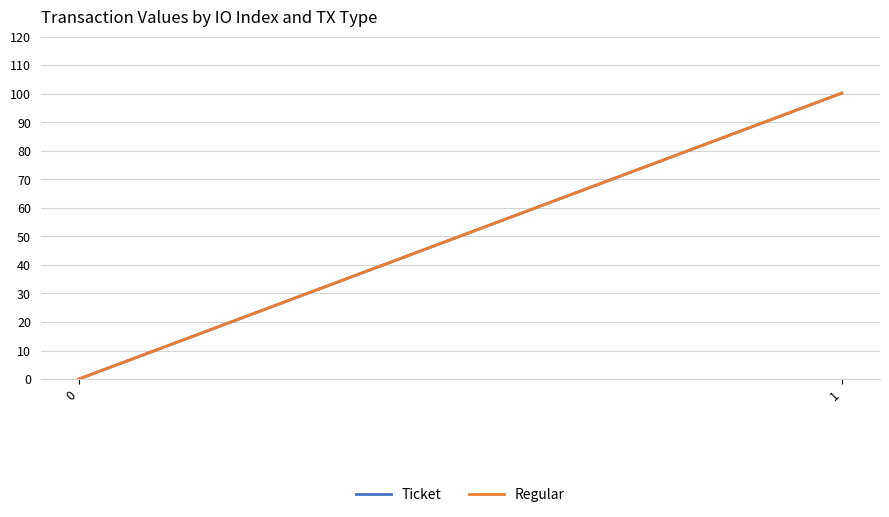

True or false: Ticket has a value of 0.0 at 0.

False